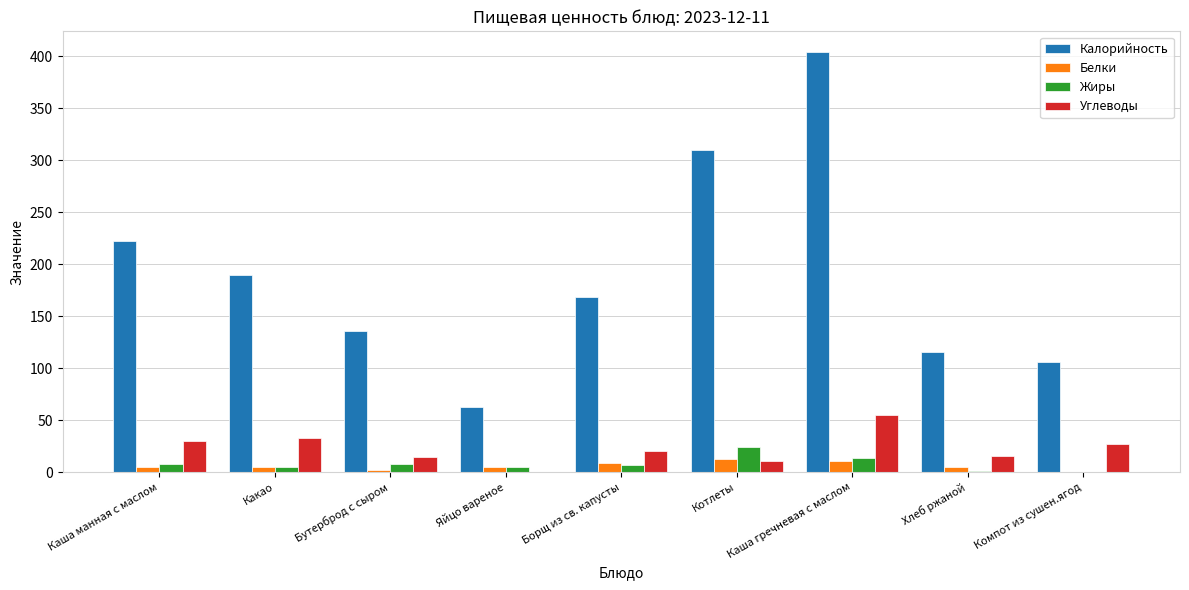

Which label corresponds to the largest value in the chart?

Каша гречневая с маслом